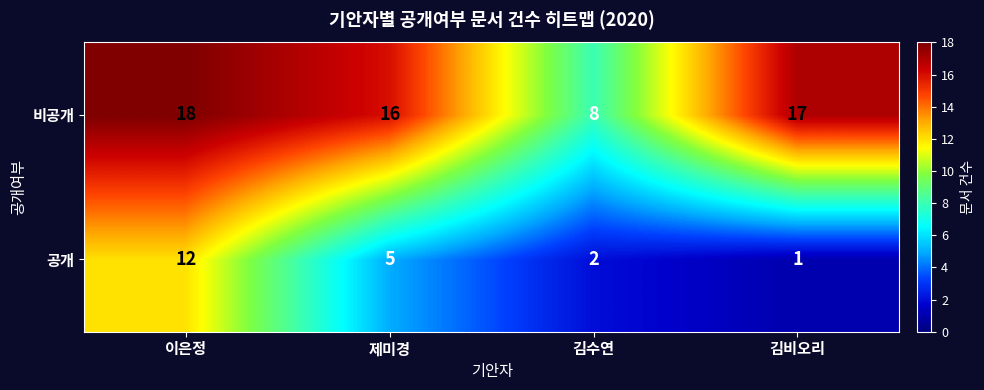

How many 비공개 values are between 16 and 18?

3